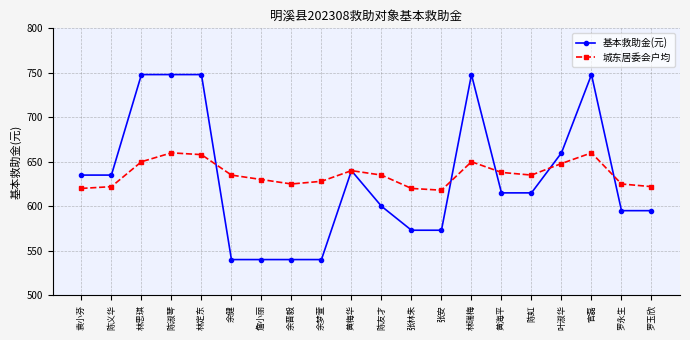

The value of 基本救助金(元) at 余晋毅 is 540. True or false?

True